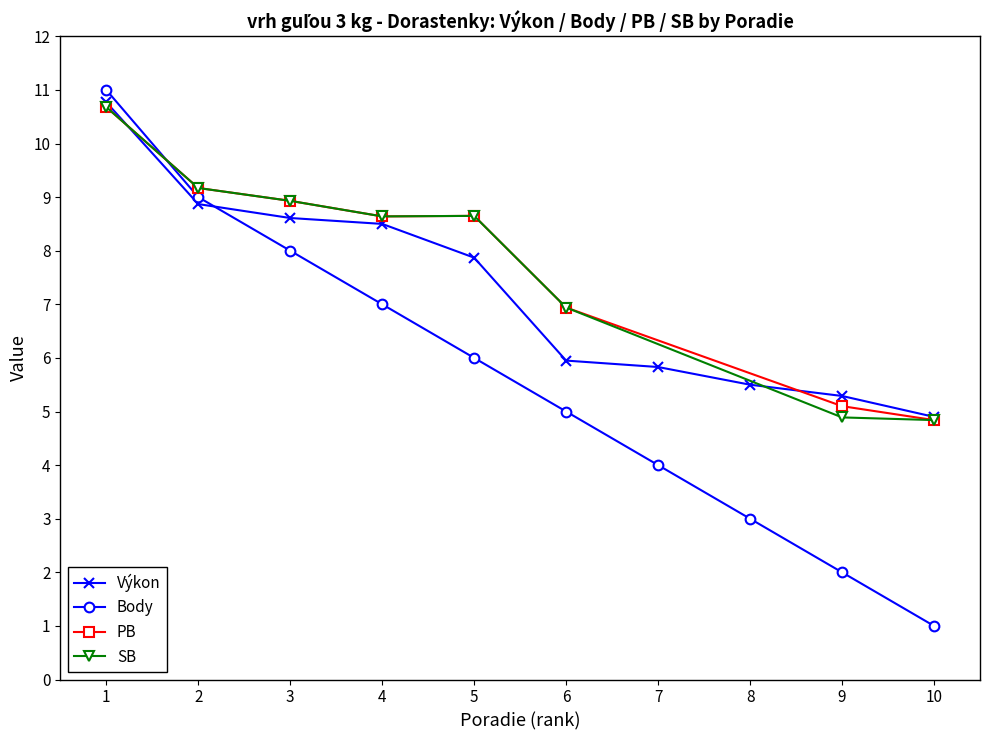

What is the difference between the maximum and minimum values?

10